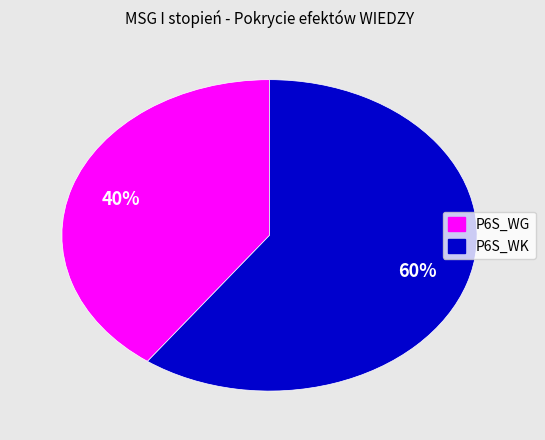

What is the ratio of the value at P6S_WK to the value at P6S_WG?

1.5